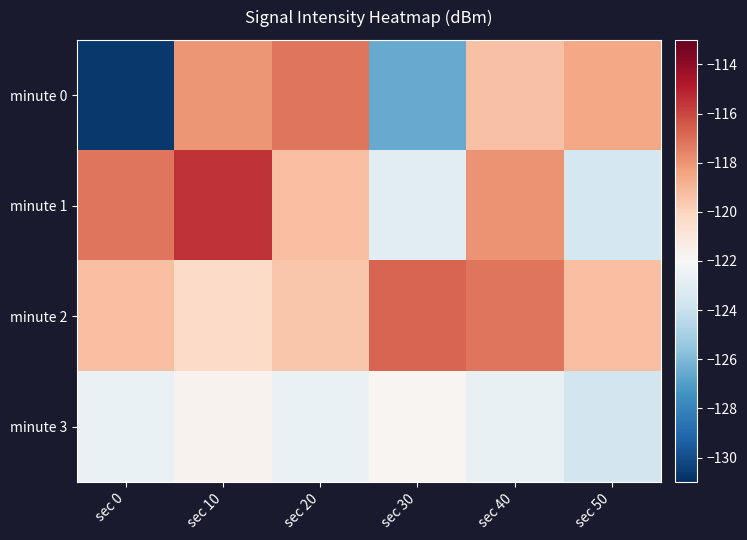

Reading right to left, extract all data points from this chart.

minute 0: sec 50=-118.5	sec 40=-119.3	sec 30=-126.5	sec 20=-117.2	sec 10=-118.0	sec 0=-130.7
minute 1: sec 50=-123.6	sec 40=-117.9	sec 30=-123.0	sec 20=-119.3	sec 10=-115.5	sec 0=-117.2
minute 2: sec 50=-119.3	sec 40=-117.2	sec 30=-116.8	sec 20=-119.5	sec 10=-120.3	sec 0=-119.3
minute 3: sec 50=-123.6	sec 40=-122.7	sec 30=-121.8	sec 20=-122.6	sec 10=-121.7	sec 0=-122.6